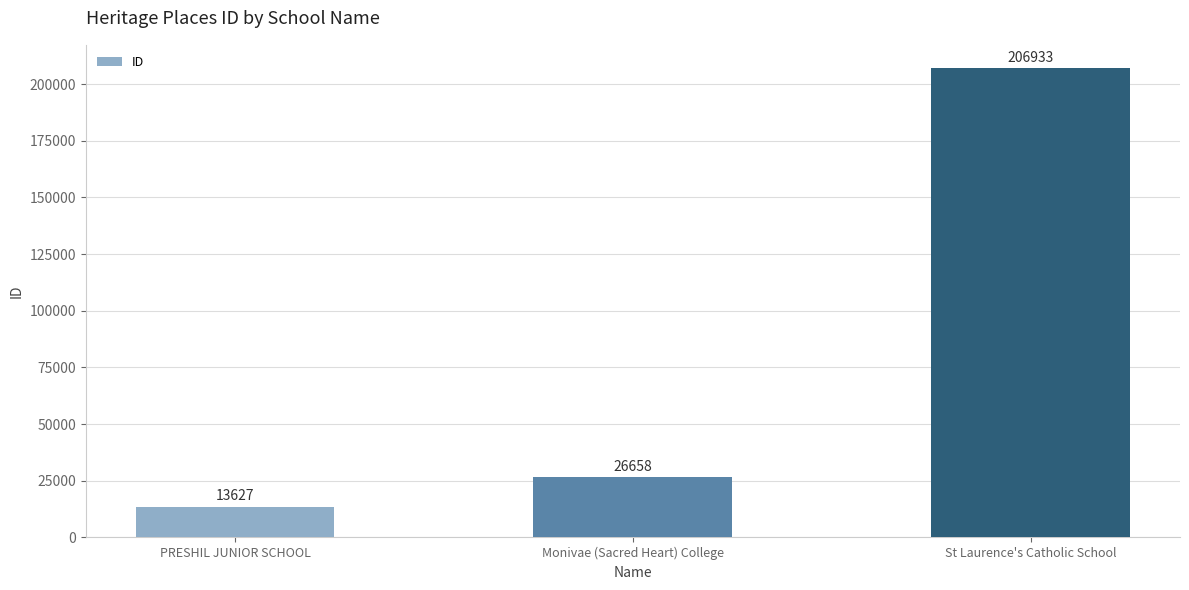

Approximately how many times larger is the value at PRESHIL JUNIOR SCHOOL compared to St Laurence's Catholic School?

0.1